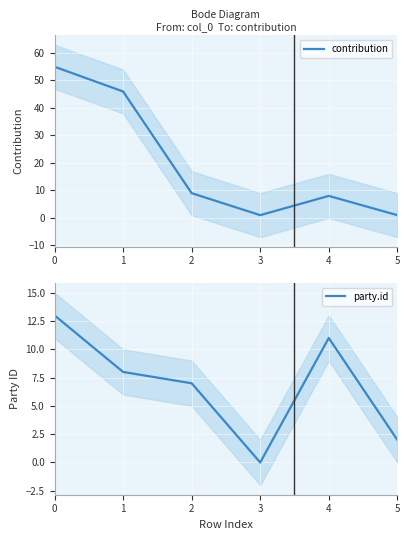

What is the spread (max minus min) of values at 1?

38